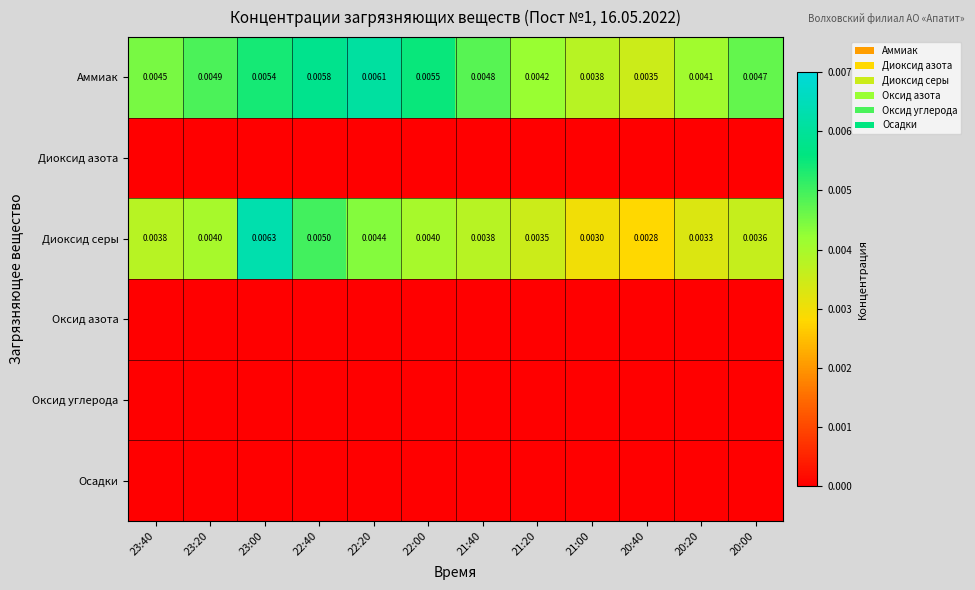

At which label is Диоксид азота closest to 0?

23:40